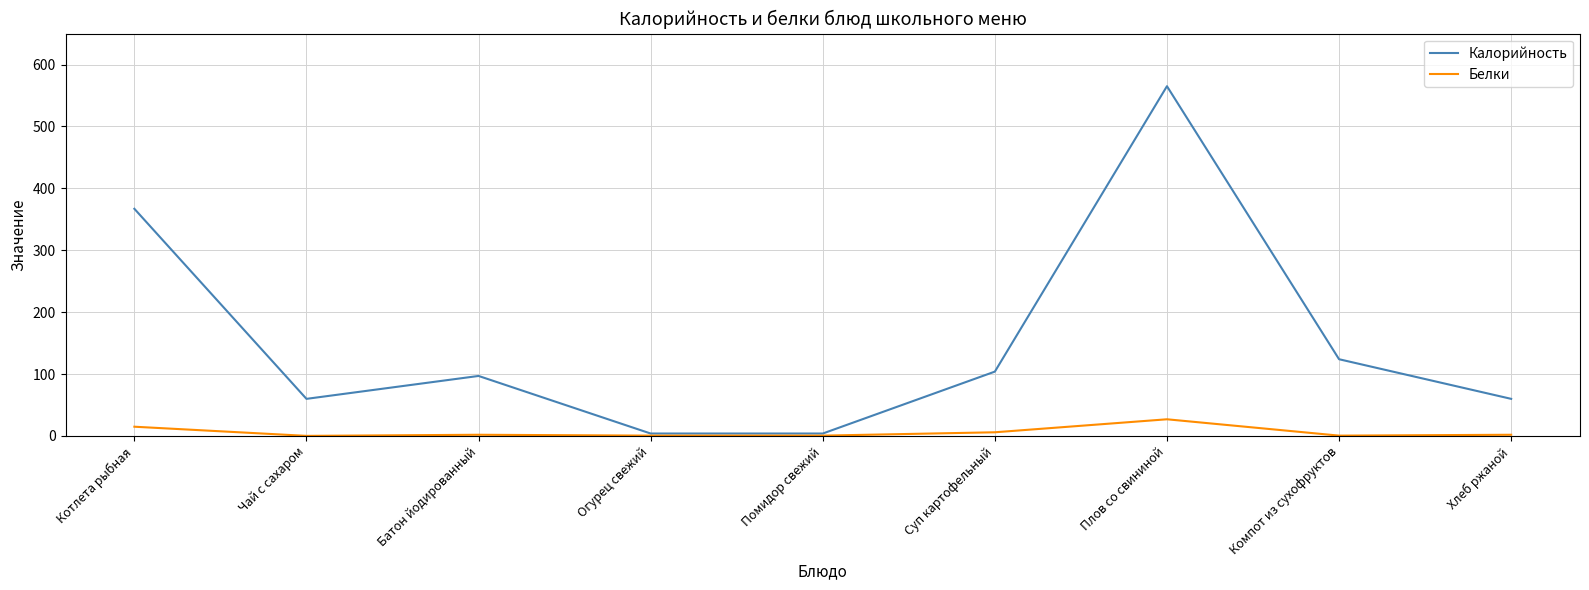

List the series in order of their overall mean, lowest first.

Белки, Калорийность